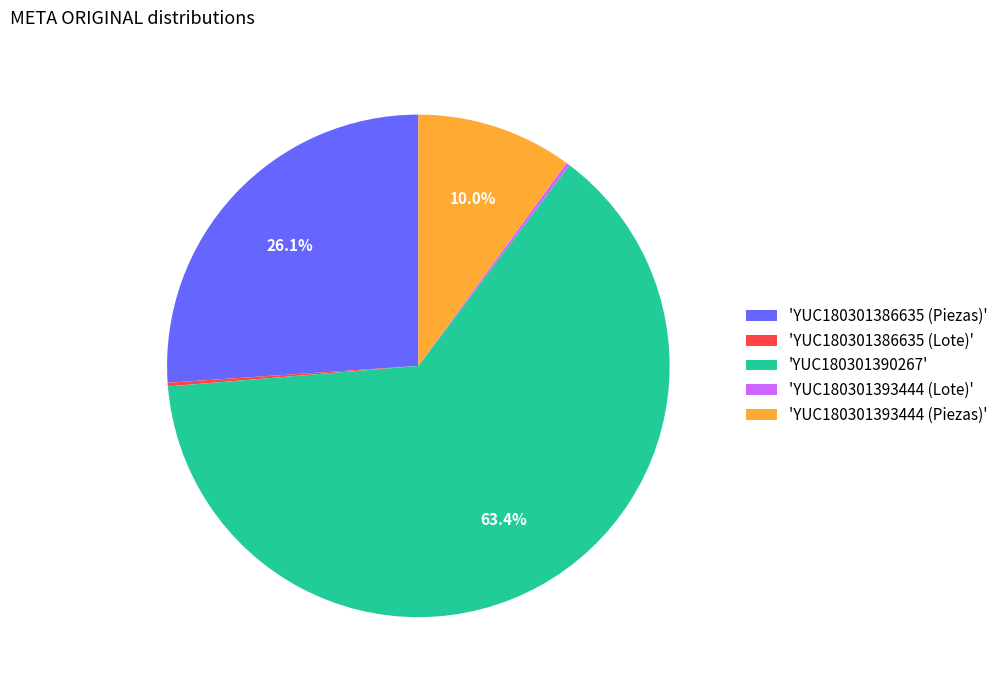

Which category has the biggest portion of the pie?

'YUC180301390267'